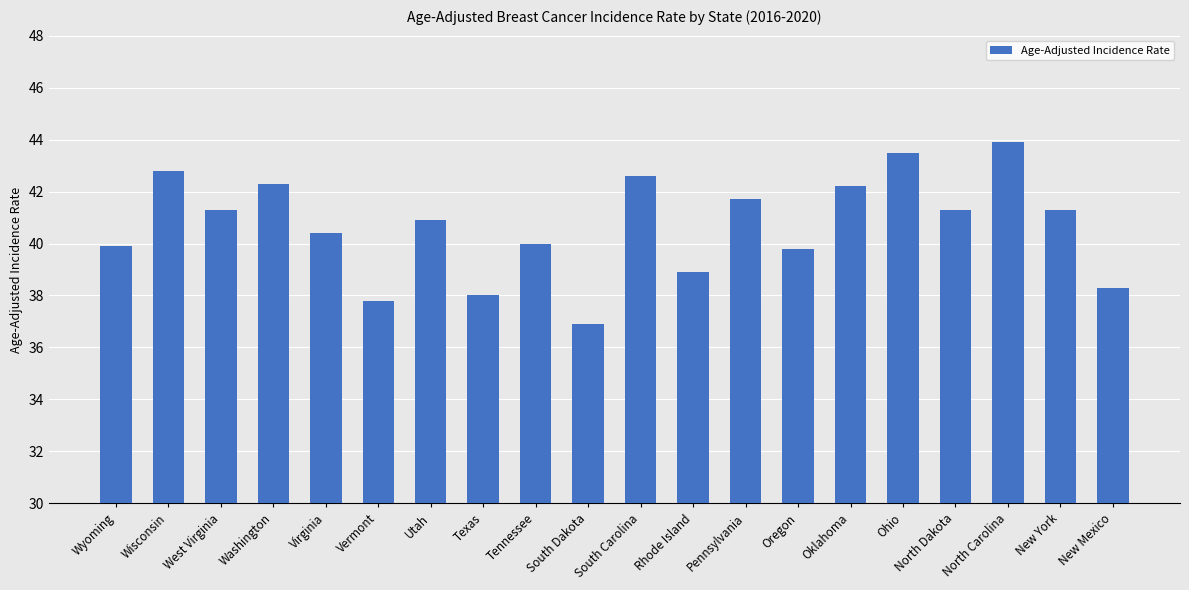

True or false: the data shows 42.6 at South Carolina.

True